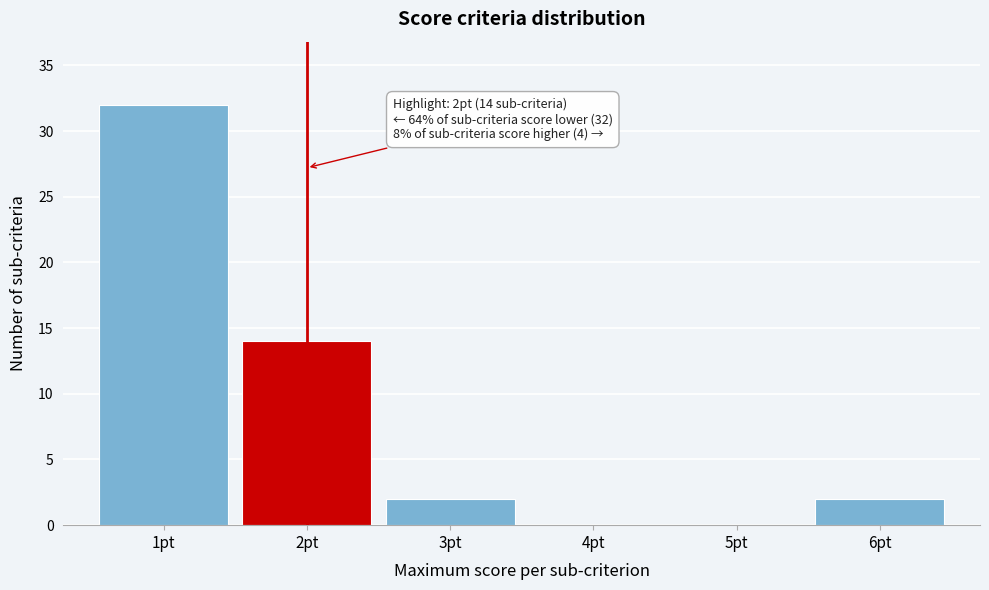

Reading left to right, list all the values displayed in this chart.

1pt=32	2pt=14	3pt=2	4pt=0	5pt=0	6pt=2